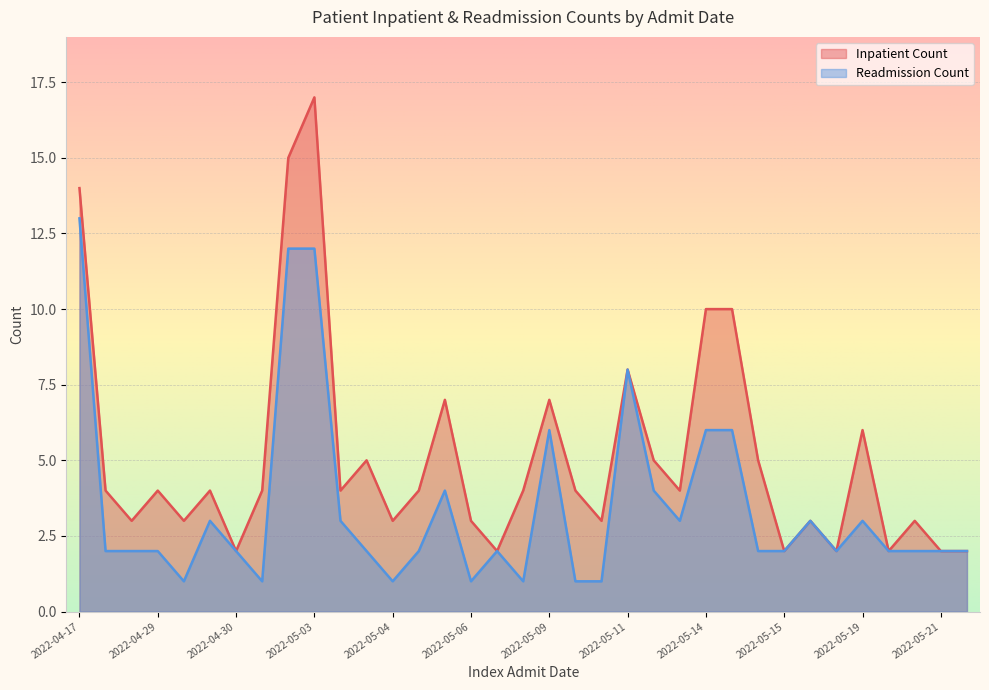

List the series in order of their overall mean, lowest first.

Readmission Count, Inpatient Count